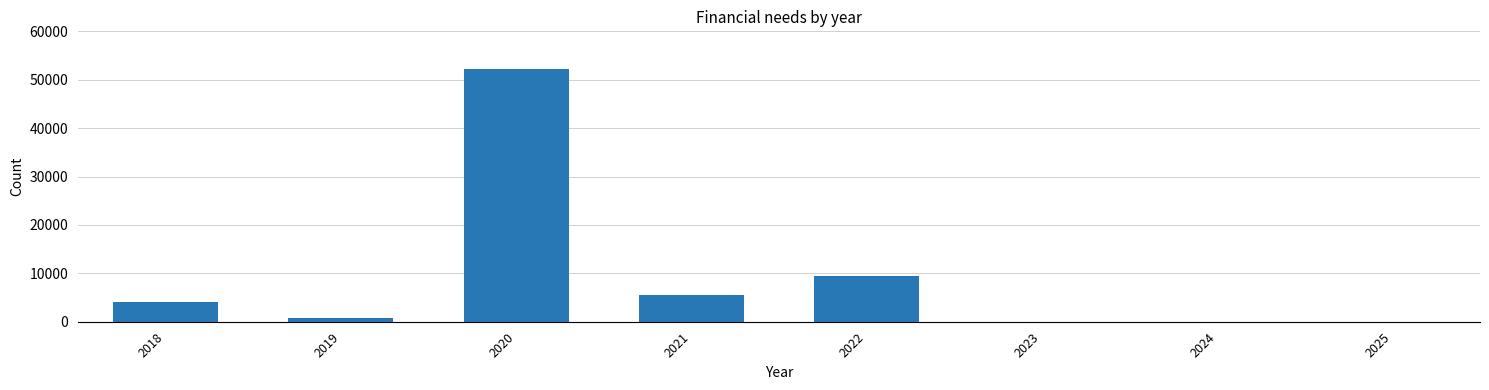

Reading left to right, extract all data points from this chart.

2018=4064.2	2019=683.9	2020=52199.4	2021=5479.1	2022=9488.9	2023=0.0	2024=0.0	2025=0.0